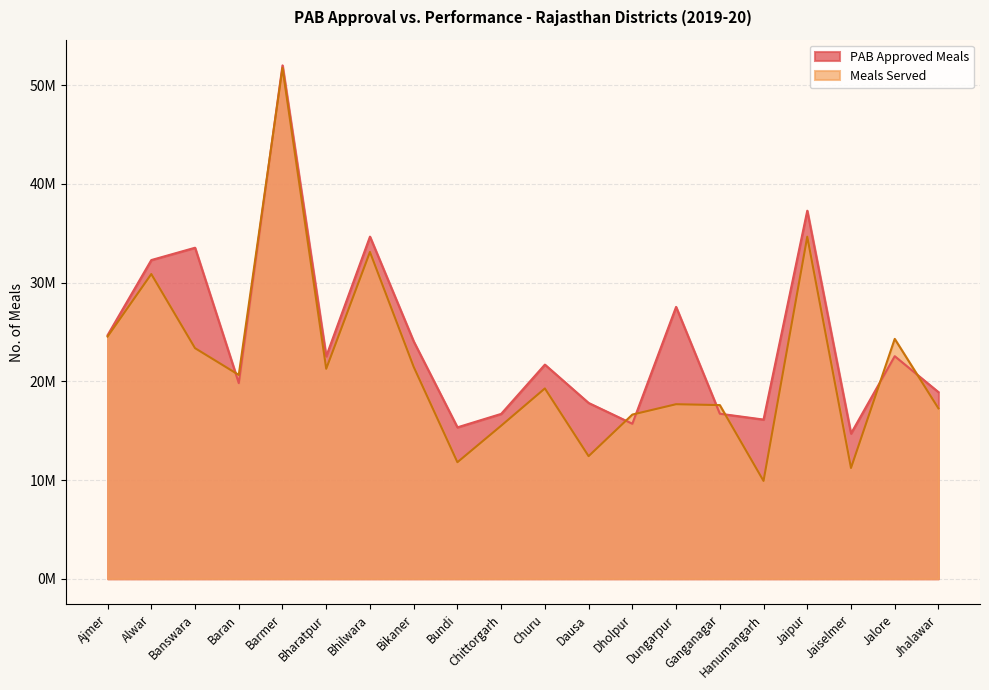

What is the lowest value of the Meals Served series?

9911354